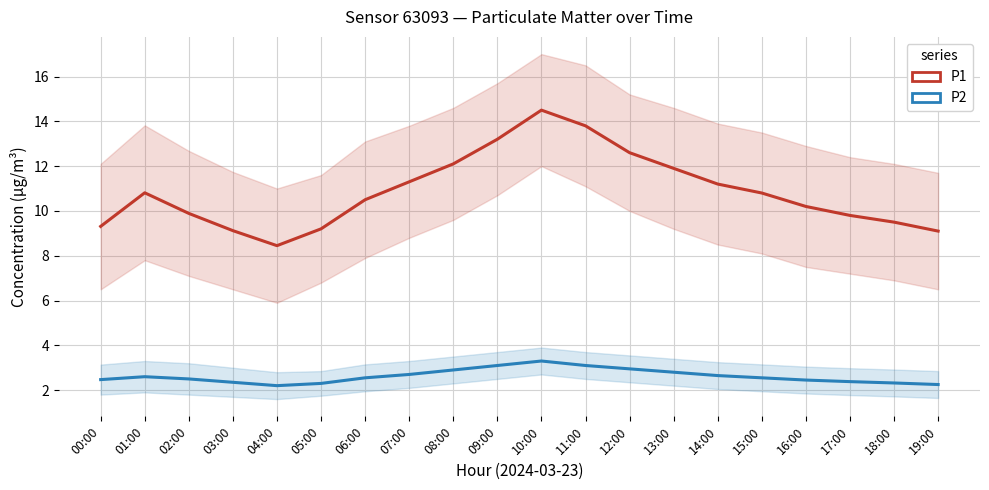

What is the difference between the maximum and minimum values in the P1 series?

6.1